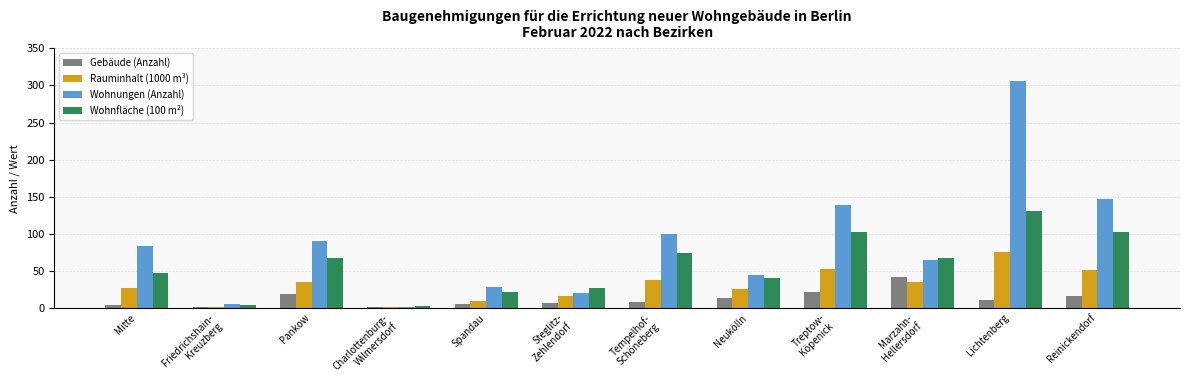

Between Spandau and Lichtenberg, which series saw the biggest shift?

Wohnungen (Anzahl)